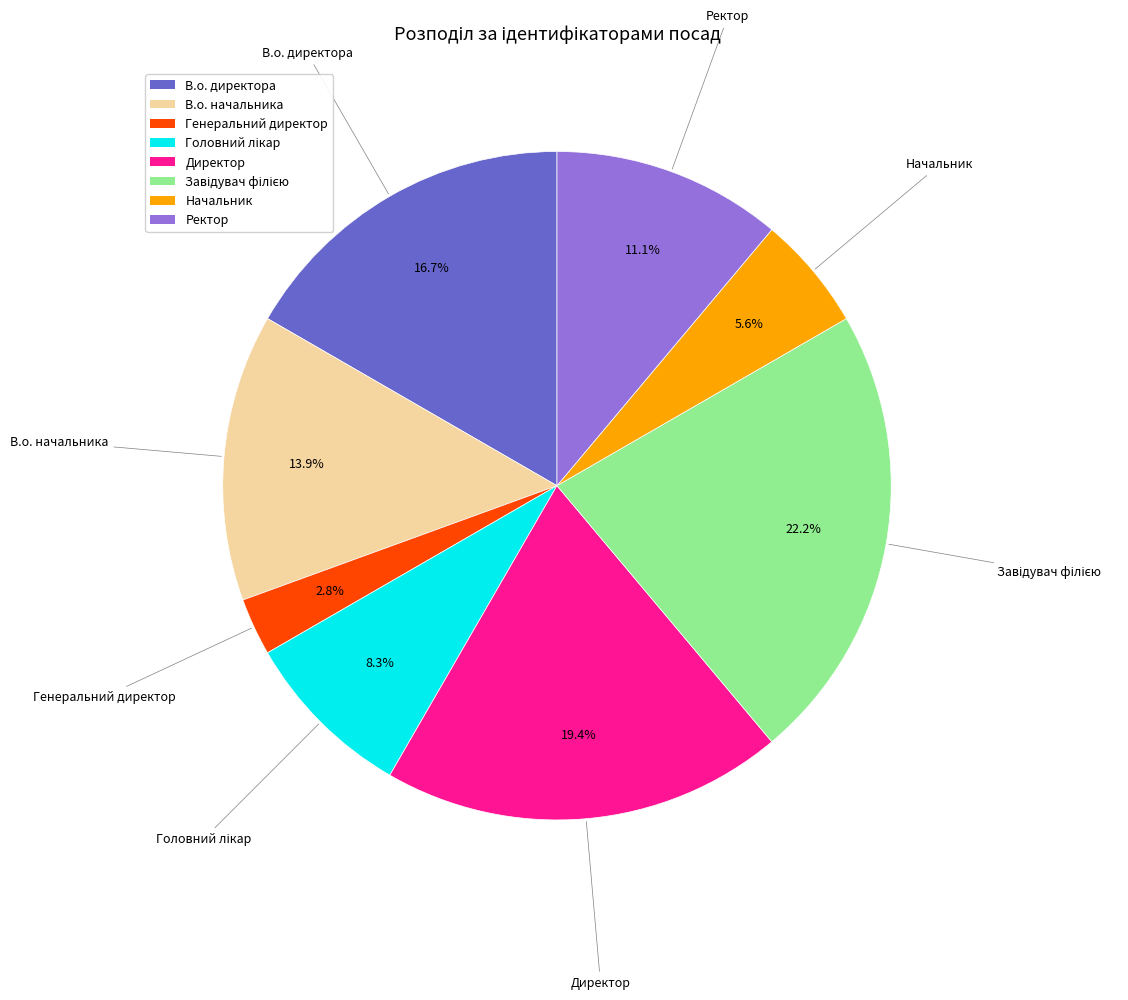

To the nearest percent, what portion does Директор represent?

19%